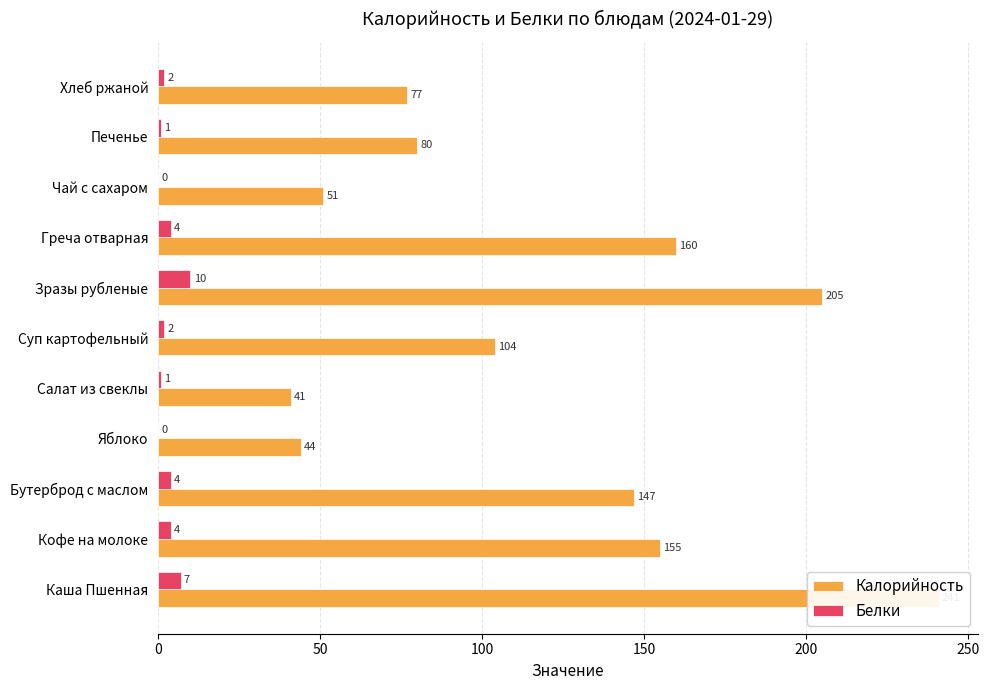

Between Каша Пшенная and Яблоко, which series saw the biggest shift?

Калорийность